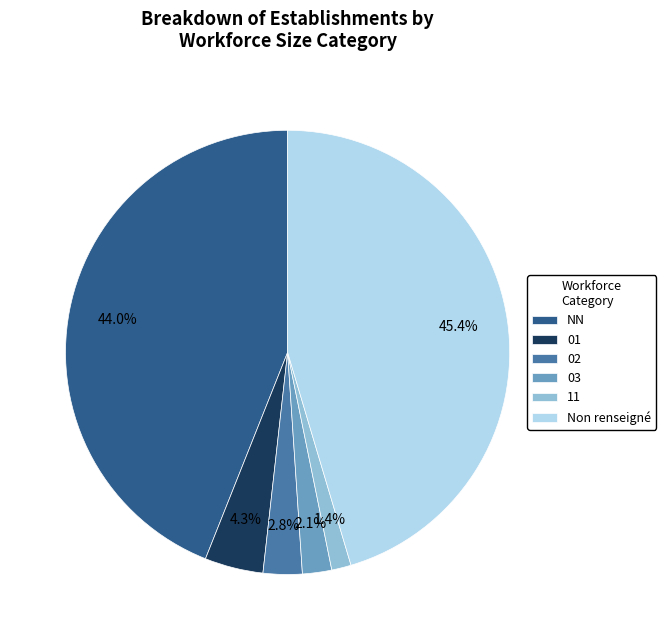

Does 01 represent more than half of the total?

No